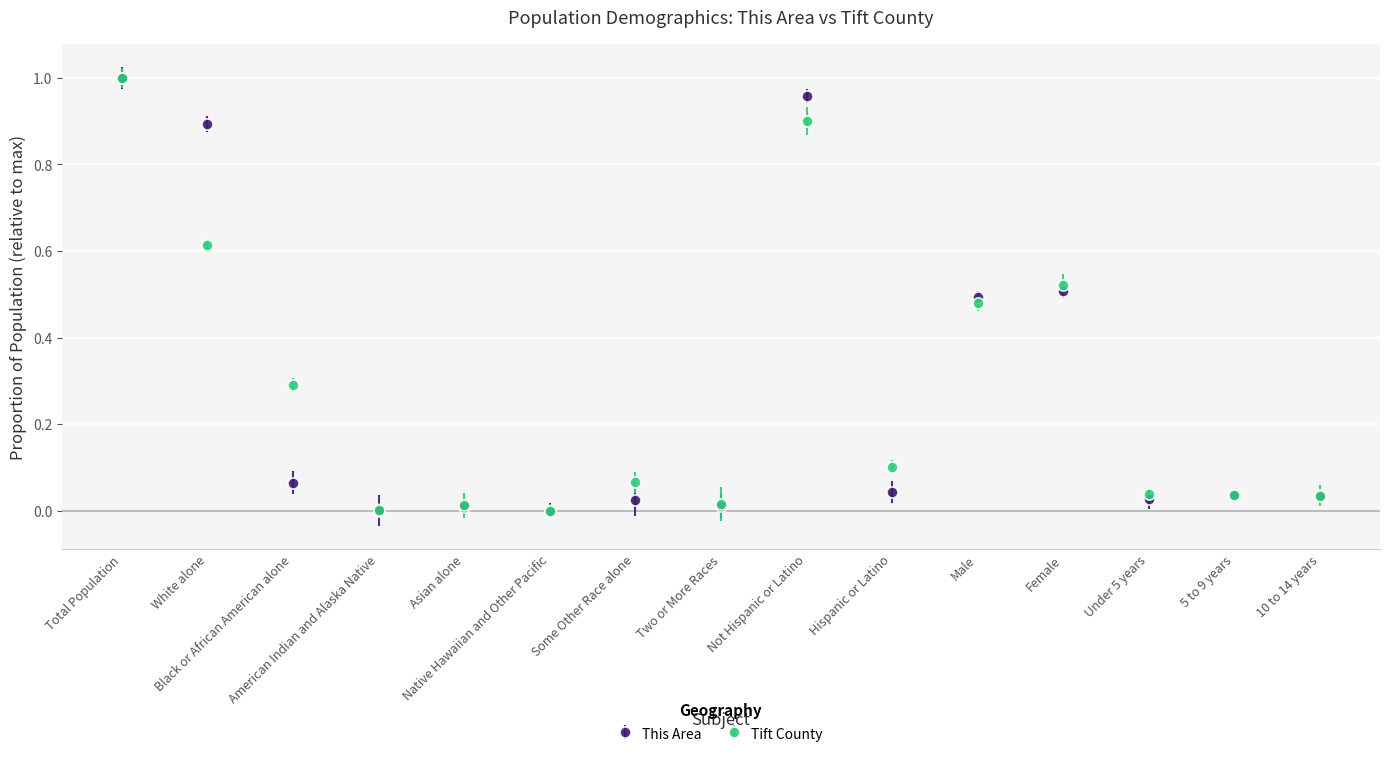

What is the label of the 13th point from the left?

Under 5 years